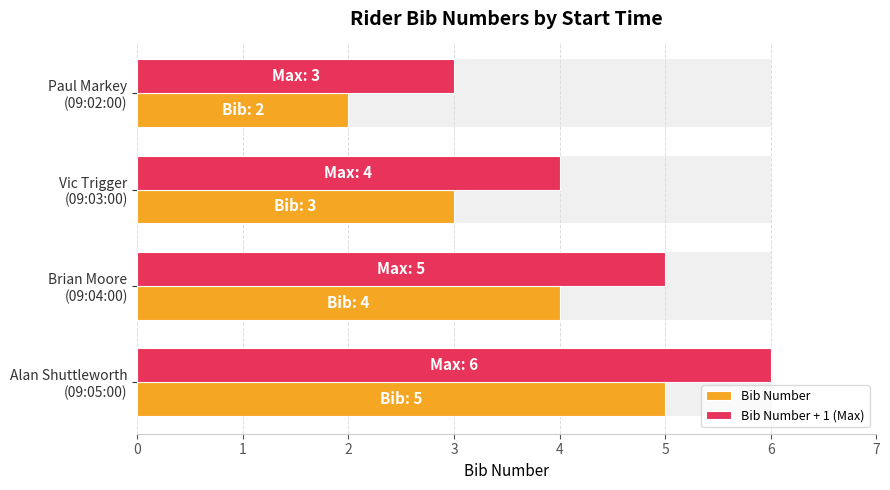

List the series in order of their overall mean, lowest first.

Bib Number, Bib Number + 1 (Max)